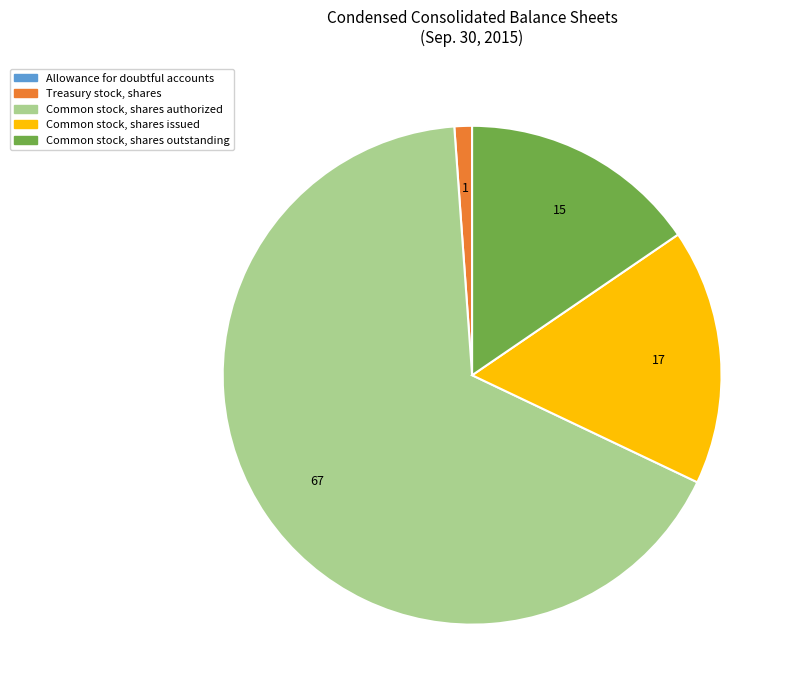

The Common stock, shares outstanding slice represents 15% of the pie. True or false?

True